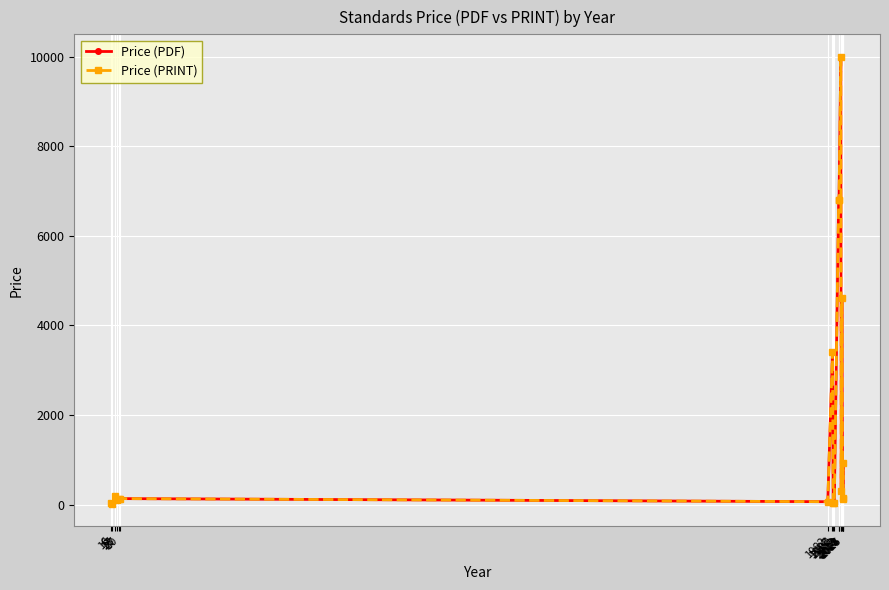

Is this an area chart (filled region under the line)?

No